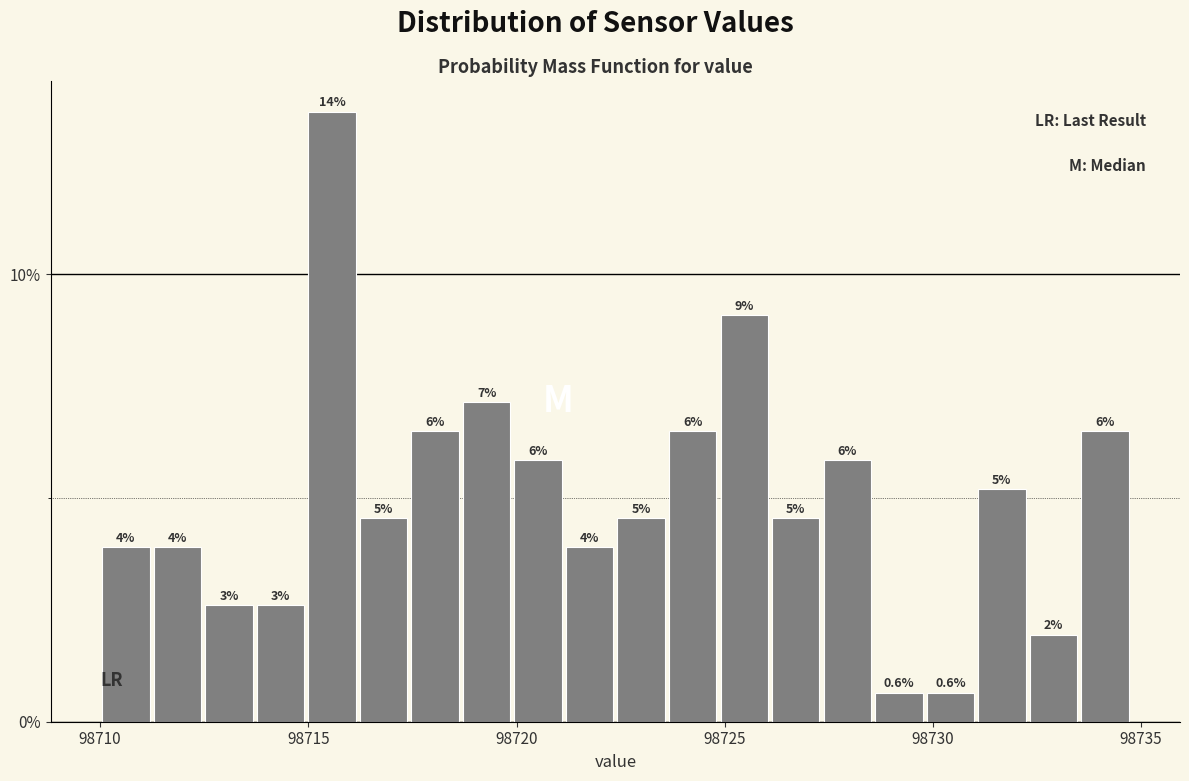

Read against the x-axis, roughly where is the centre of the tallest bar?

98715.5